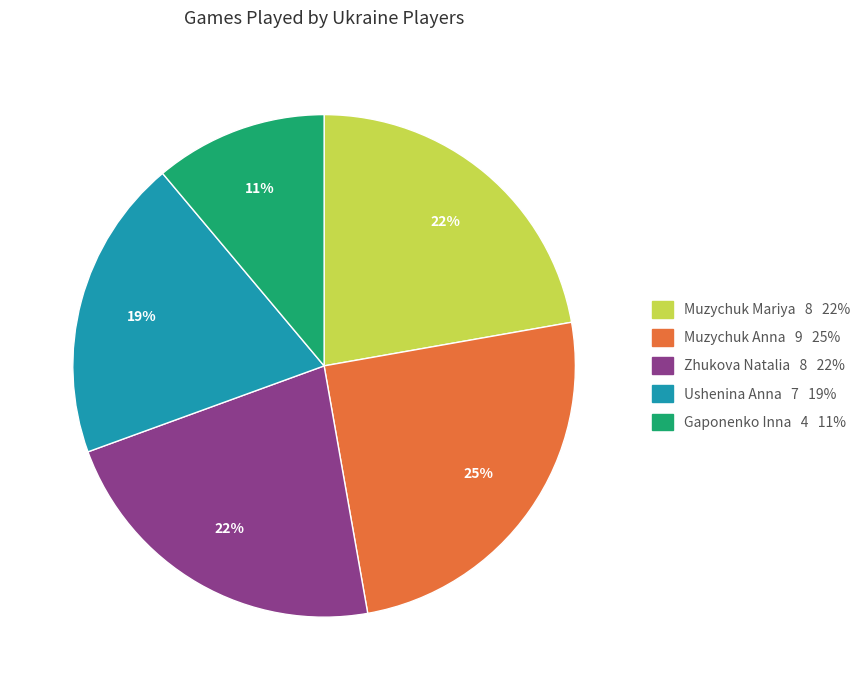

To the nearest percent, what portion does Muzychuk Mariya represent?

22%